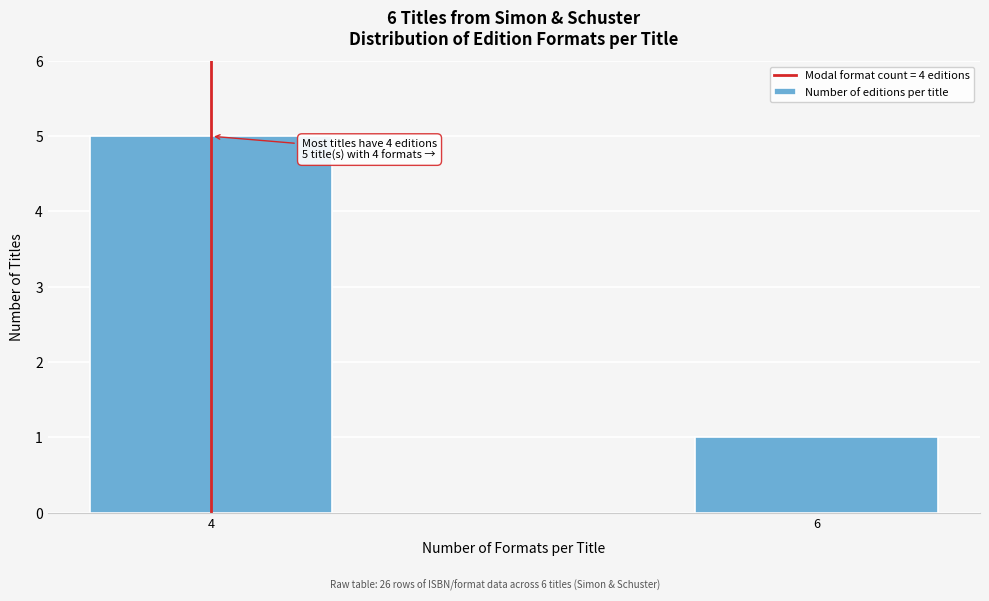

Reading left to right, list all the values displayed in this chart.

5	1